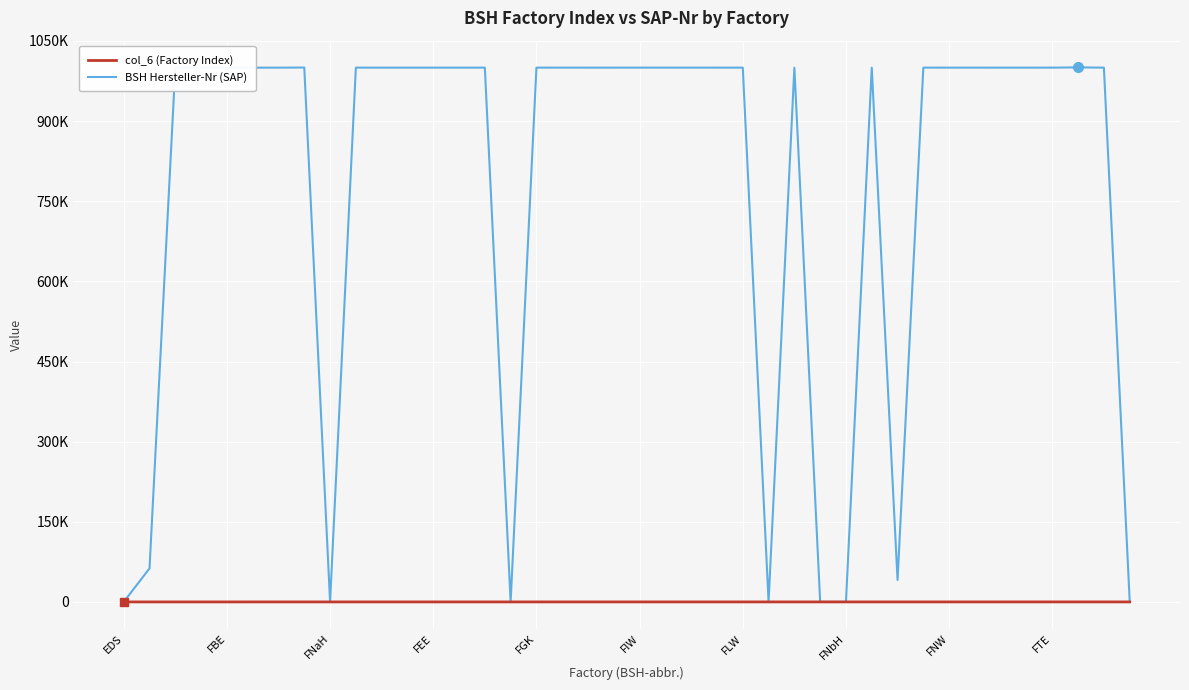

Does the chart display data point markers on the line(s)?

No